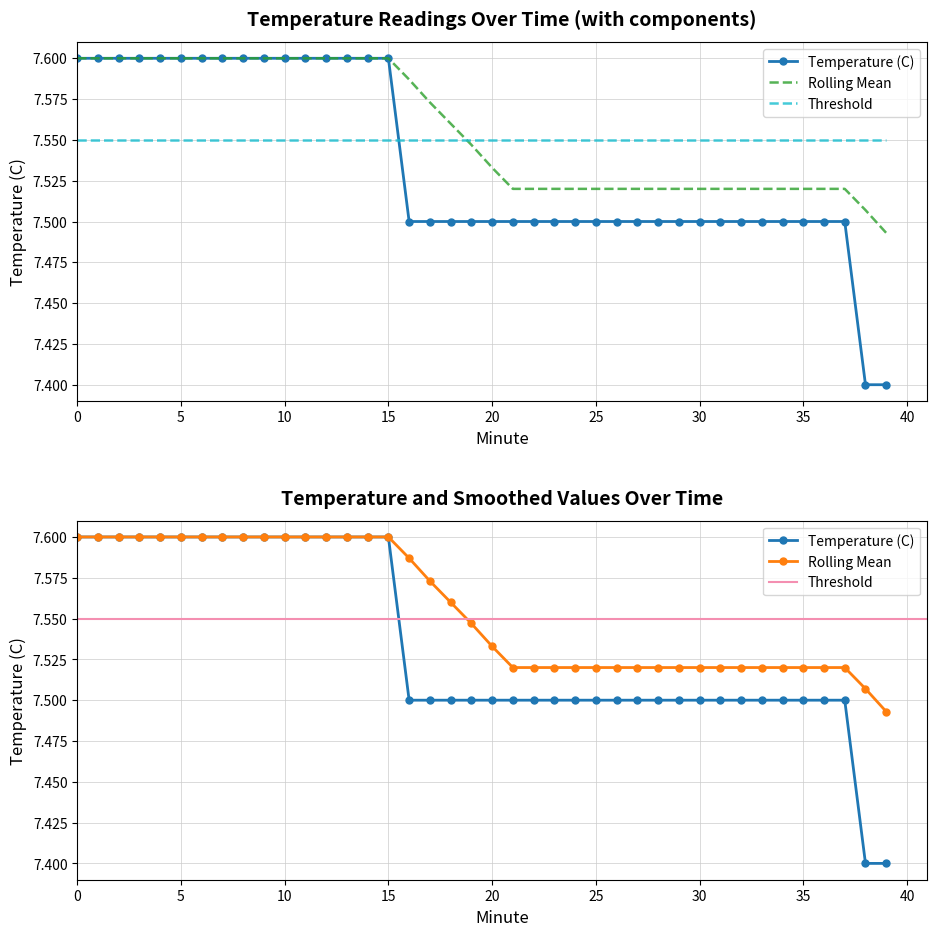

True or false: Temperature (C) has a value of 10.7 at 5.

False